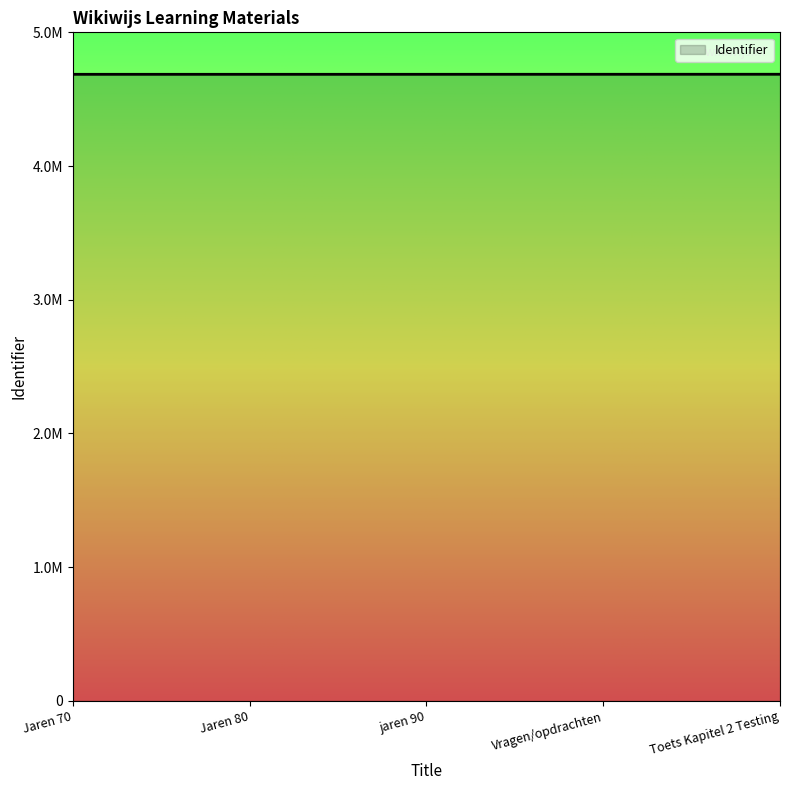

Does the chart have visible grid lines?

No